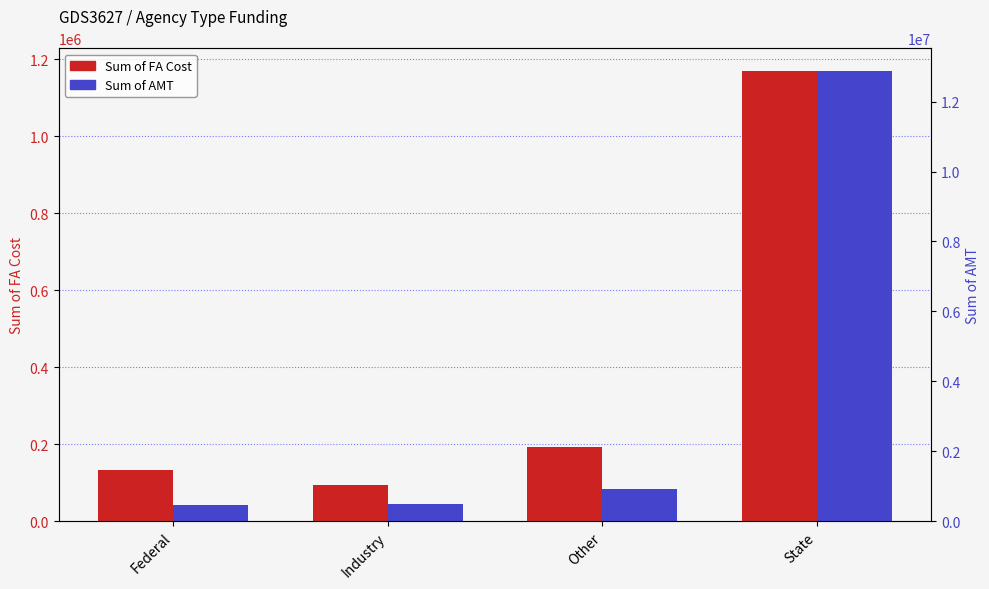

Where is Sum of FA Cost nearest to the value 631459?

Other